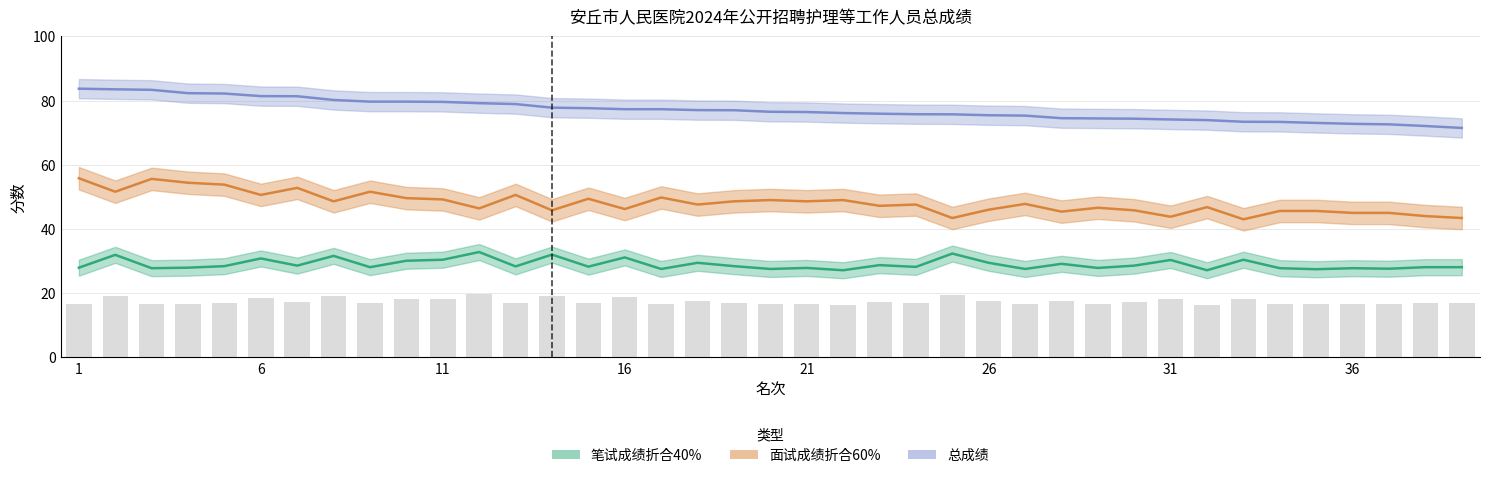

Which series has the largest total across all categories?

总成绩